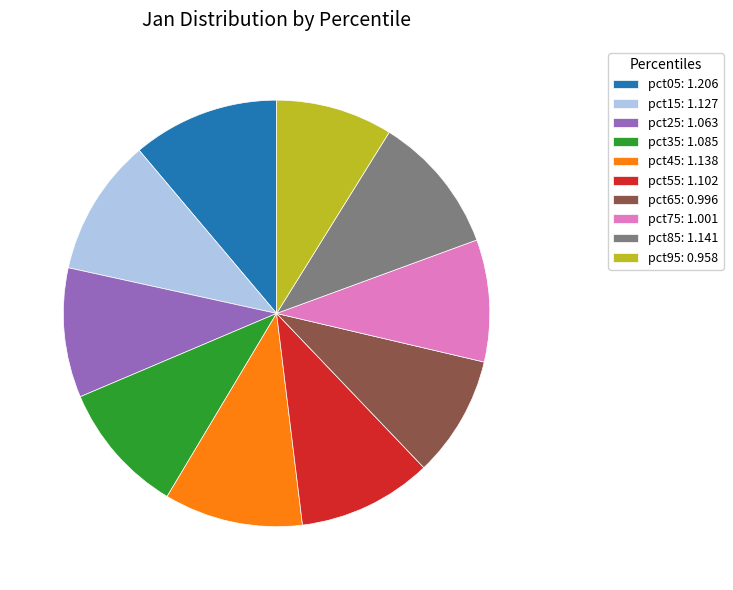

How many slices are in this pie chart?

10